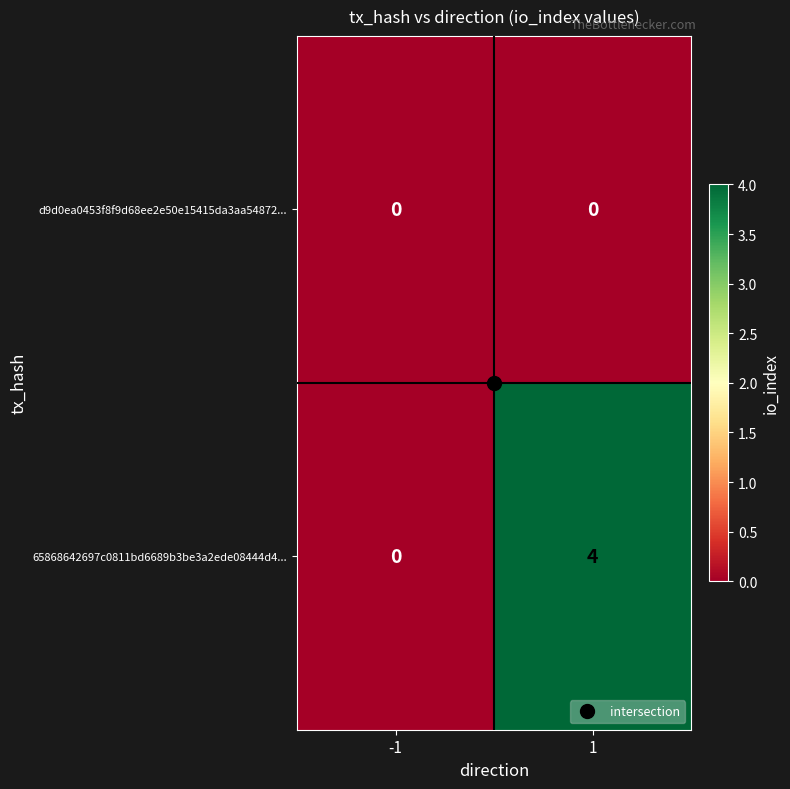

List the series in order of their peak value, highest first.

65868642697c0811bd6689b3be3a2ede08444d4..., d9d0ea0453f8f9d68ee2e50e15415da3aa54872...